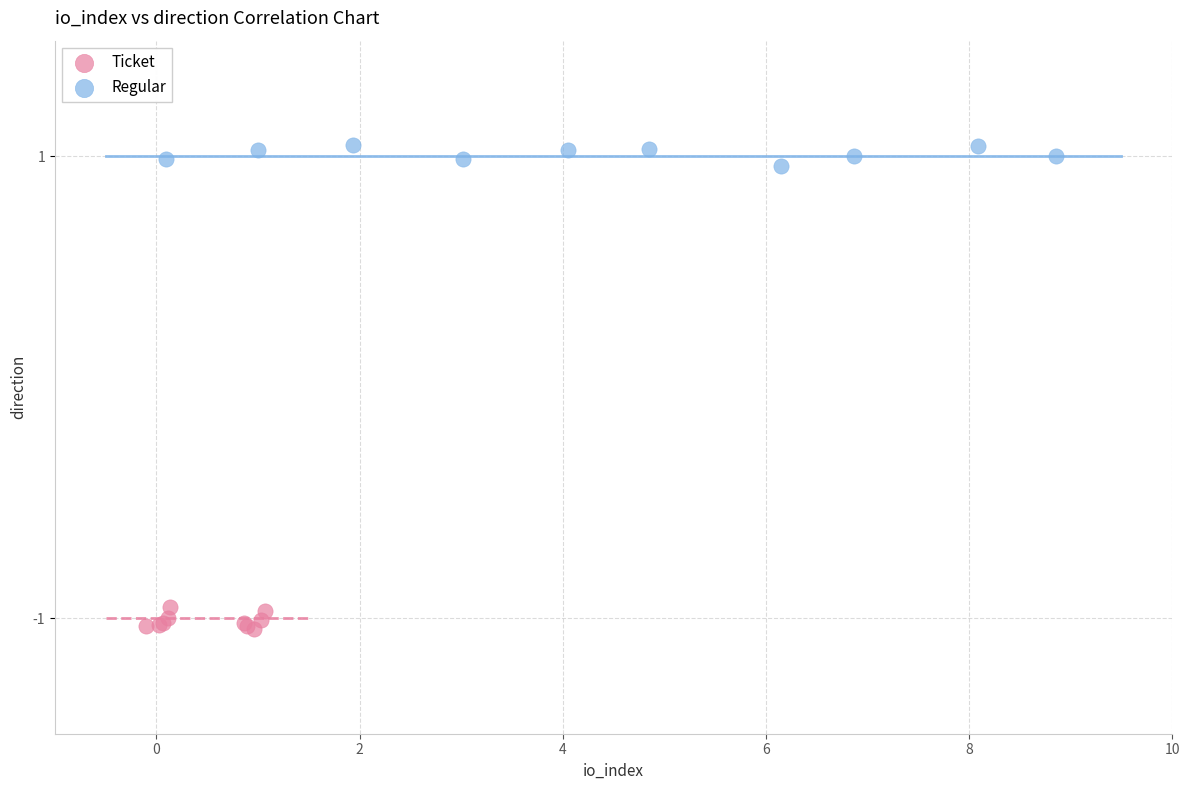

Which series contains the highest Y value?

Regular